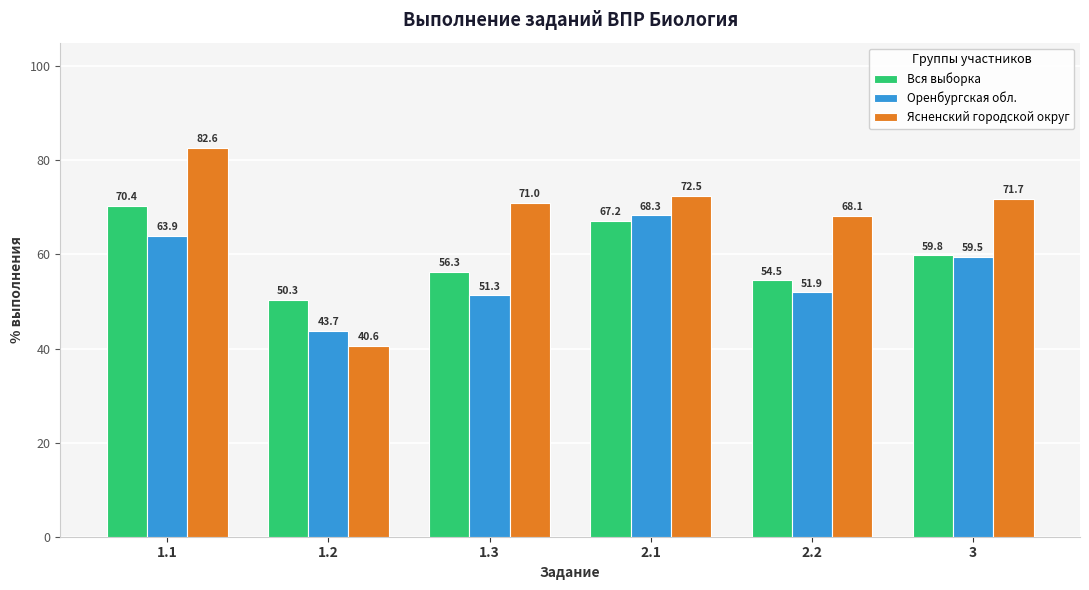

What is the difference between the second highest and second lowest values in the Вся выборка series?

12.7